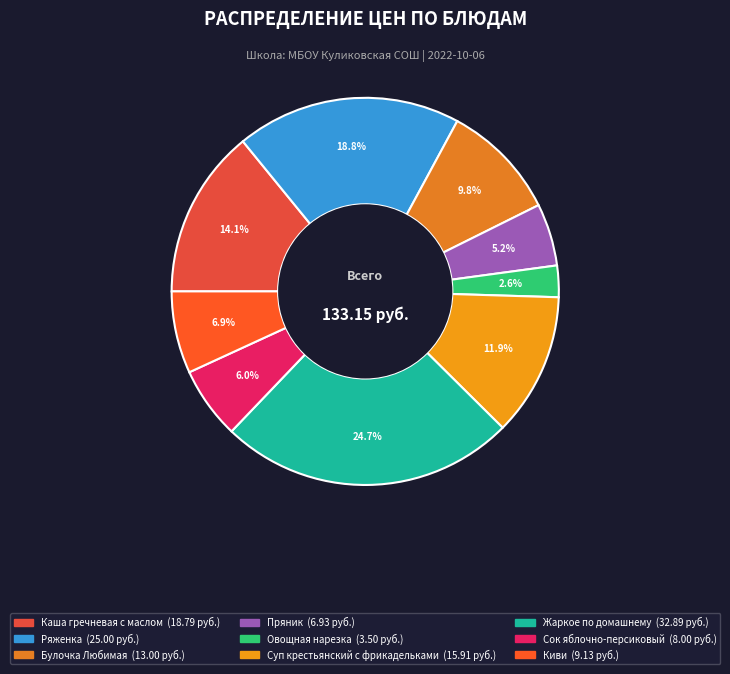

Is there a majority slice in this chart?

No